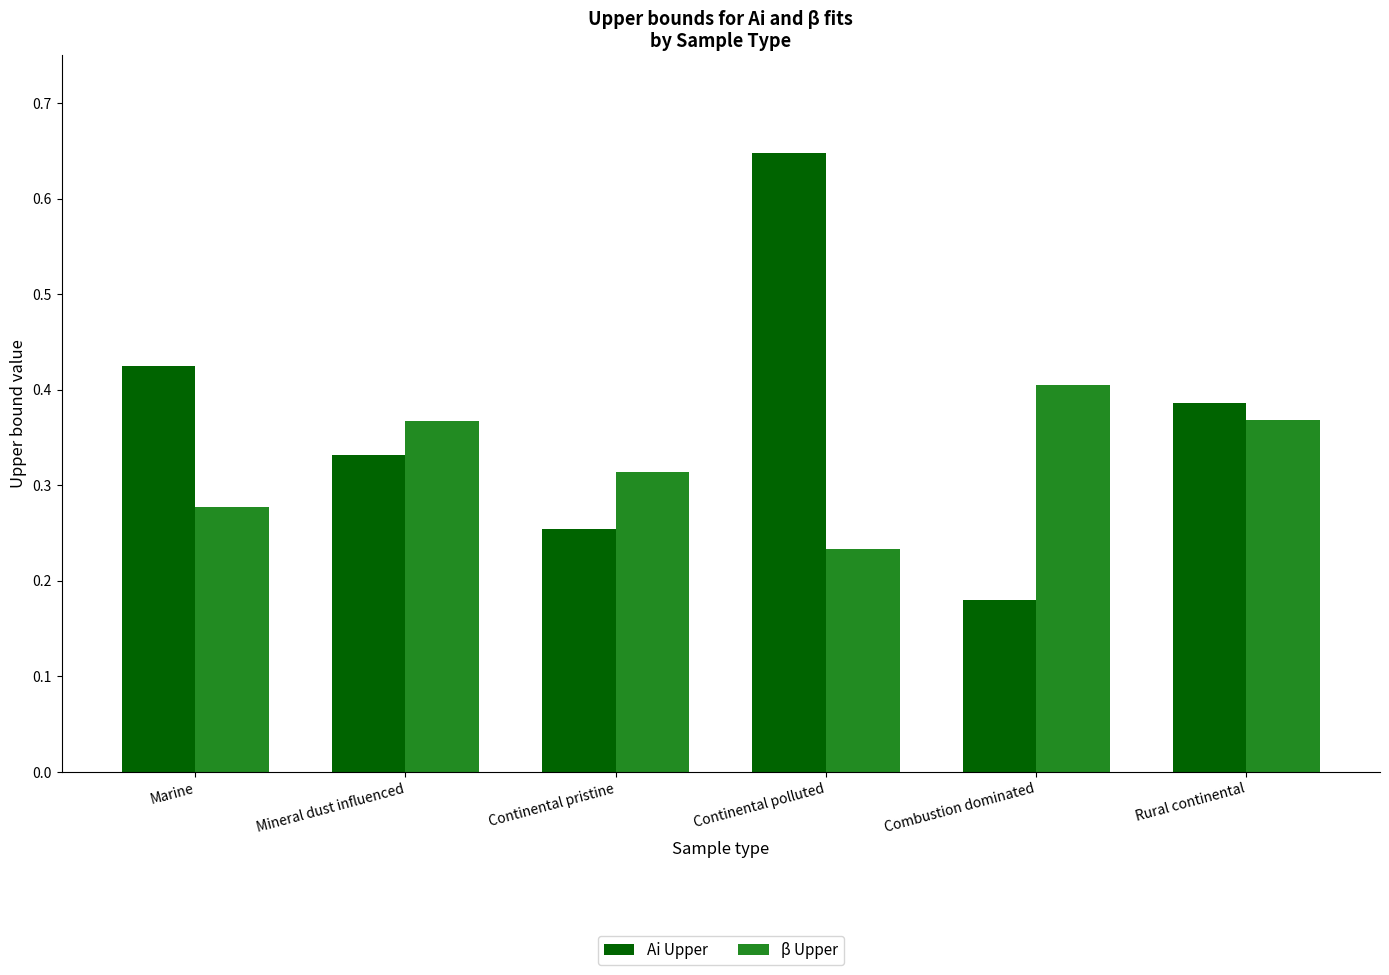

What is the label of the 1st bar from the left?

Marine